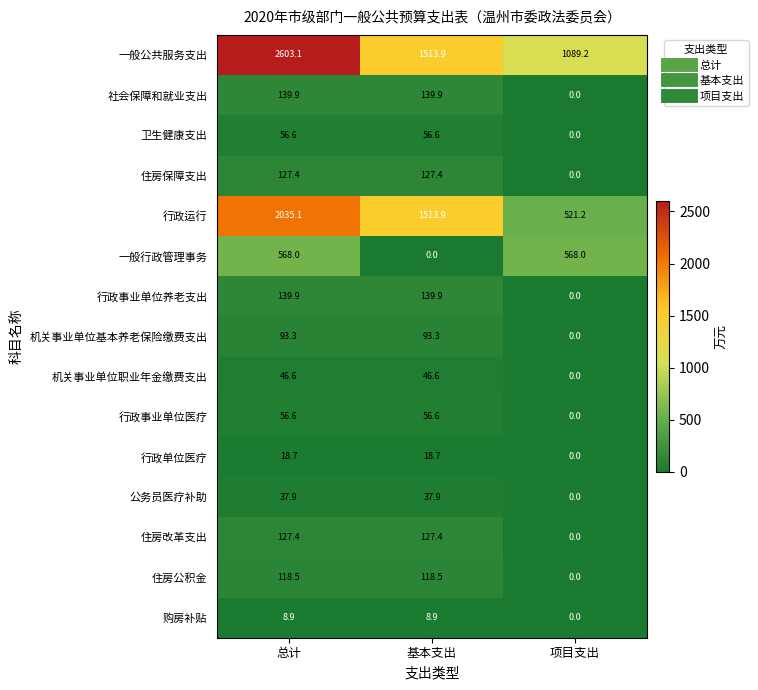

Which series has the largest total across all categories?

一般公共服务支出